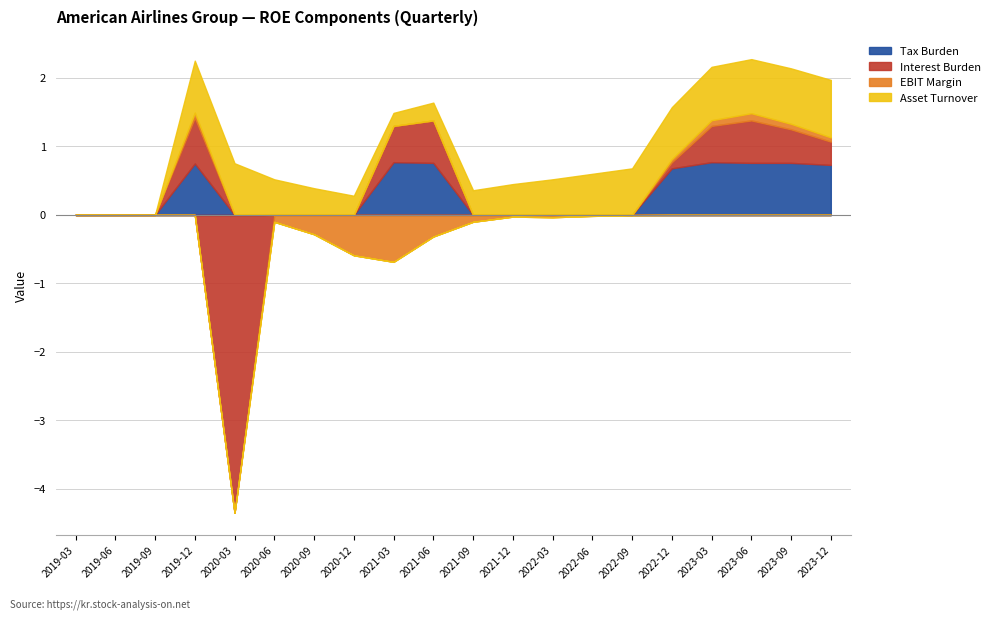

List the labels in order of Asset Turnover value, smallest first.

2019-03-31, 2019-06-30, 2019-09-30, 2021-03-31, 2021-06-30, 2020-12-31, 2021-09-30, 2020-09-30, 2021-12-31, 2020-06-30, 2022-03-31, 2022-06-30, 2022-09-30, 2020-03-31, 2019-12-31, 2022-12-31, 2023-03-31, 2023-06-30, 2023-09-30, 2023-12-31